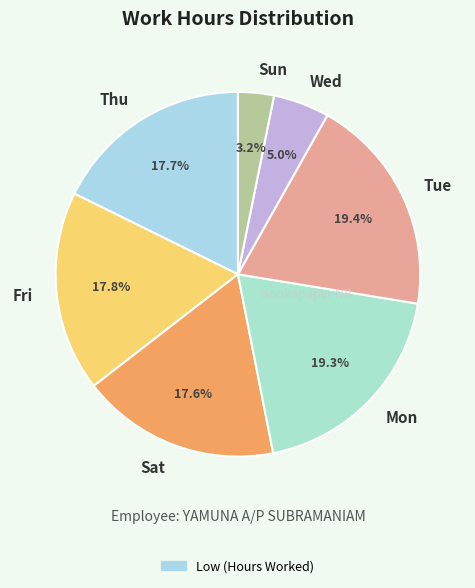

What is the ratio of the value at Fri to the value at Thu?

1.0